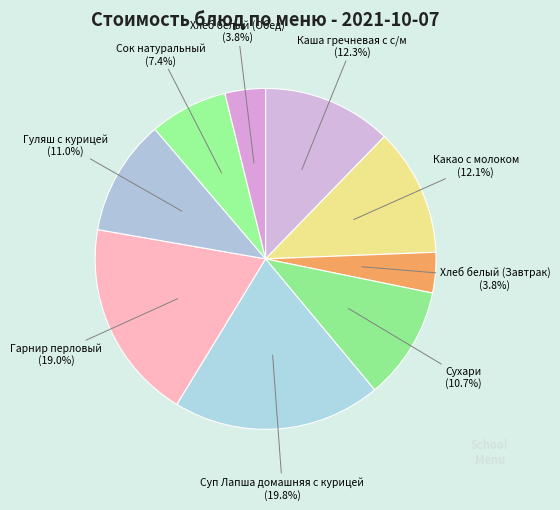

Approximately how many times larger is the value at Сок натуральный compared to Хлеб белый (Обед)?

1.9